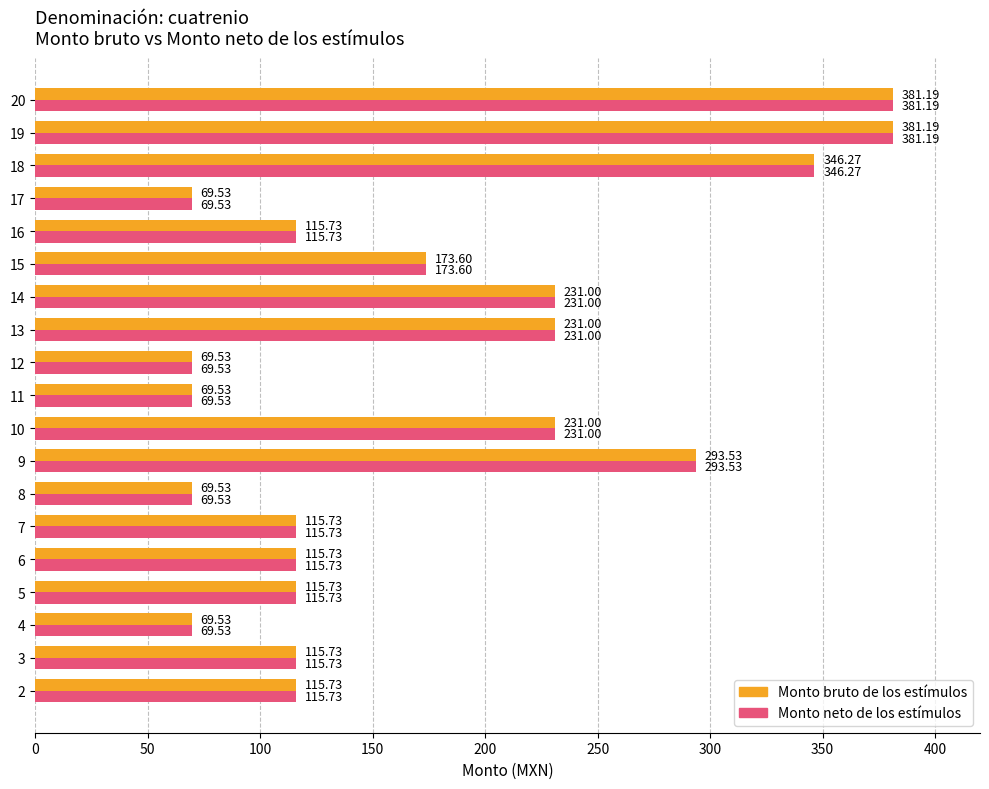

What is the total value across all series at 17?

139.1